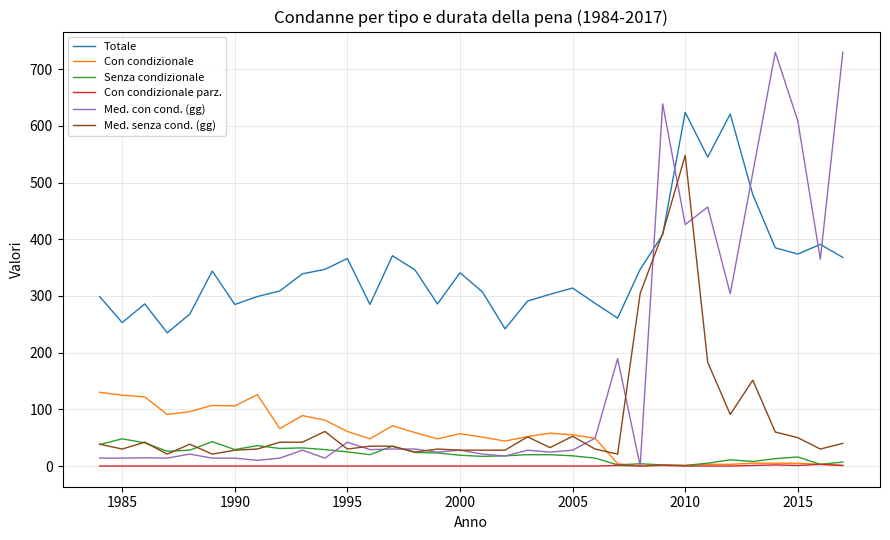

True or false: Med. con cond. (gg) and Totale cross at least once.

True